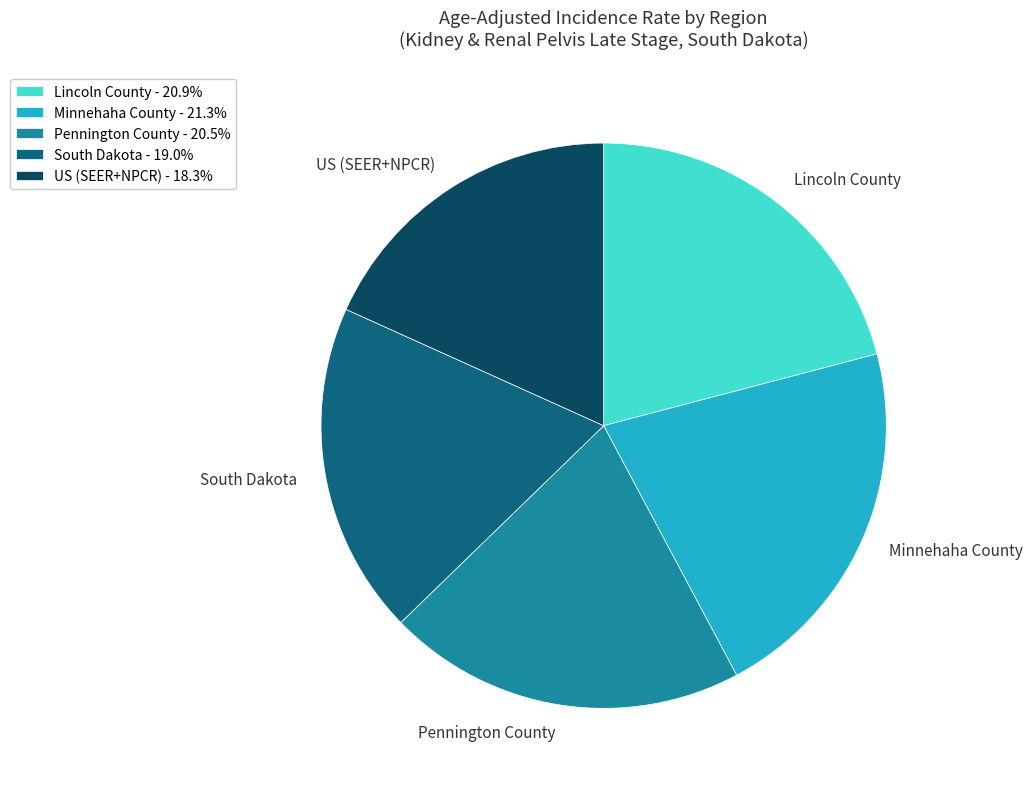

How many slices are in this pie chart?

5